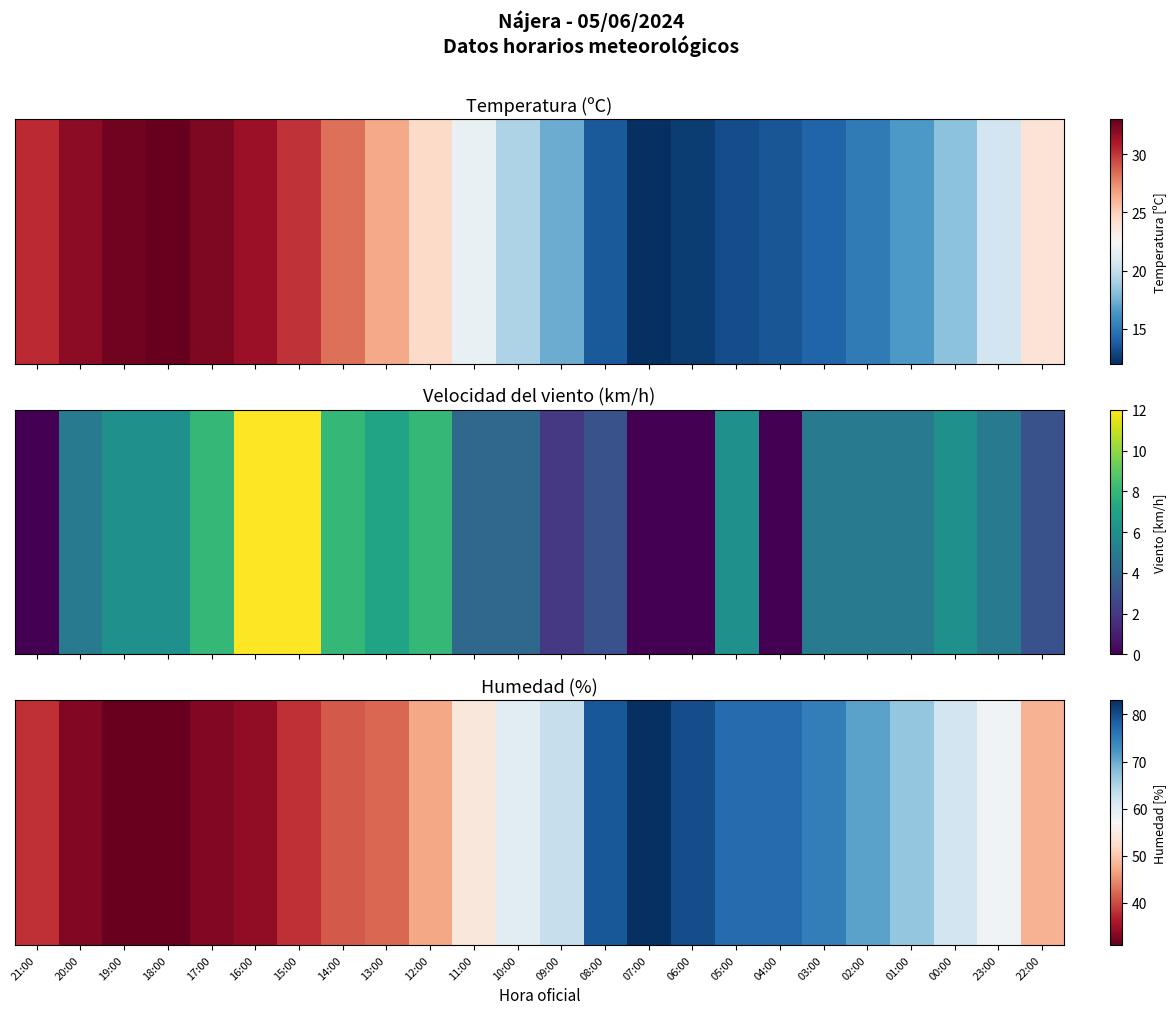

Reading left to right, extract all data points from this chart.

21:00=38	20:00=33	19:00=31	18:00=31	17:00=33	16:00=34	15:00=38	14:00=41	13:00=42	12:00=47	11:00=54	10:00=60	09:00=63	08:00=79	07:00=83	06:00=80	05:00=77	04:00=77	03:00=75	02:00=71	01:00=67	00:00=62	23:00=58	22:00=48